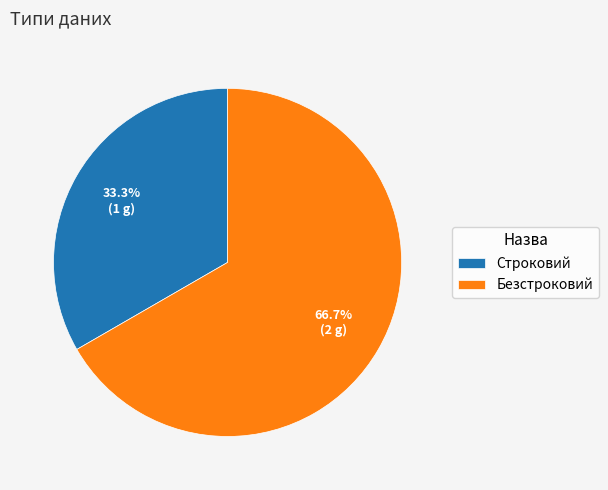

How many segments does this pie chart have?

2